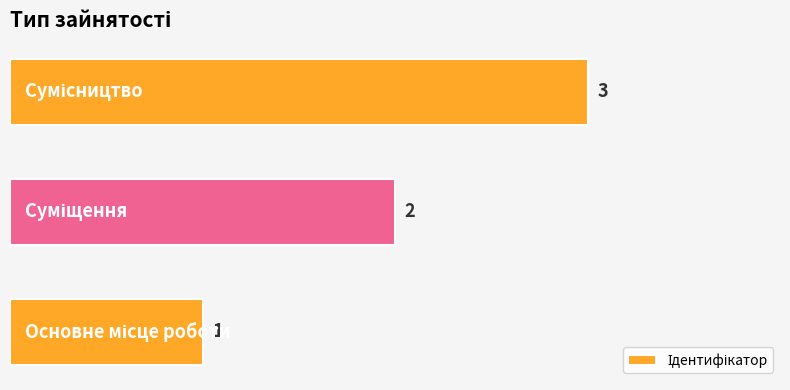

What is the greatest value displayed?

3